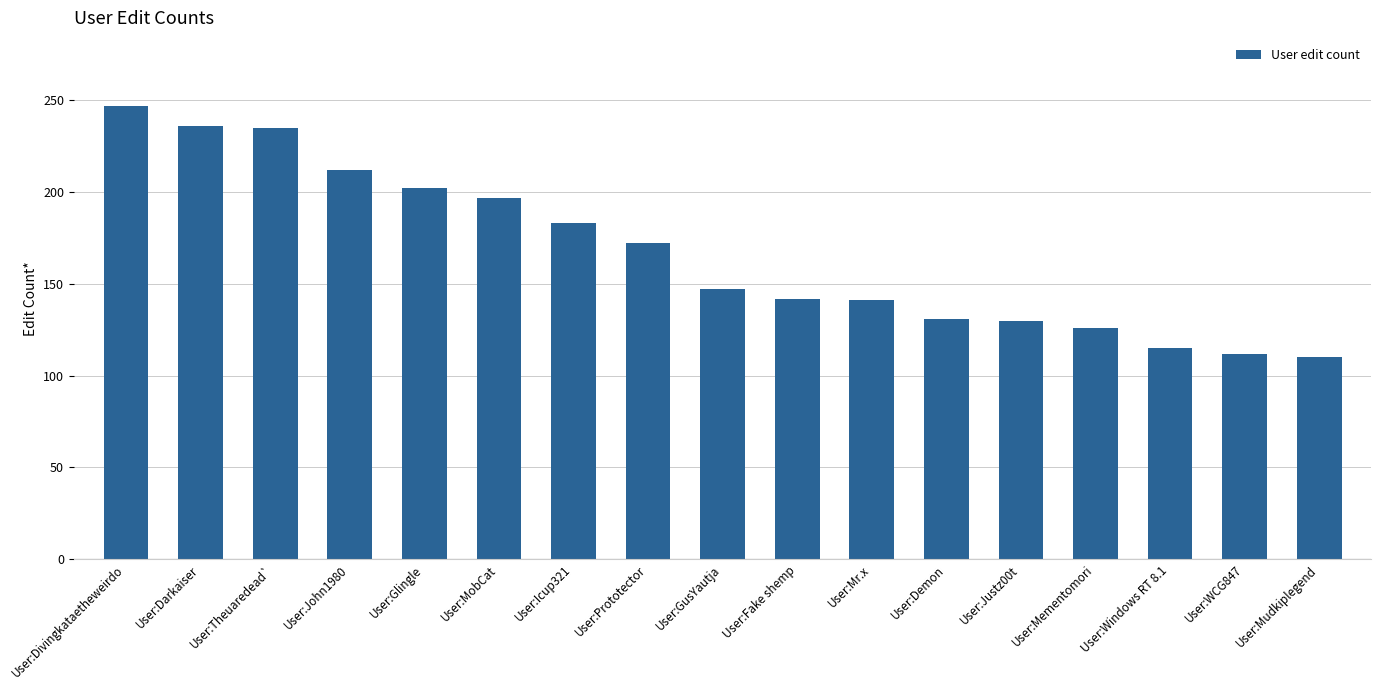

Are the bars horizontal?

No